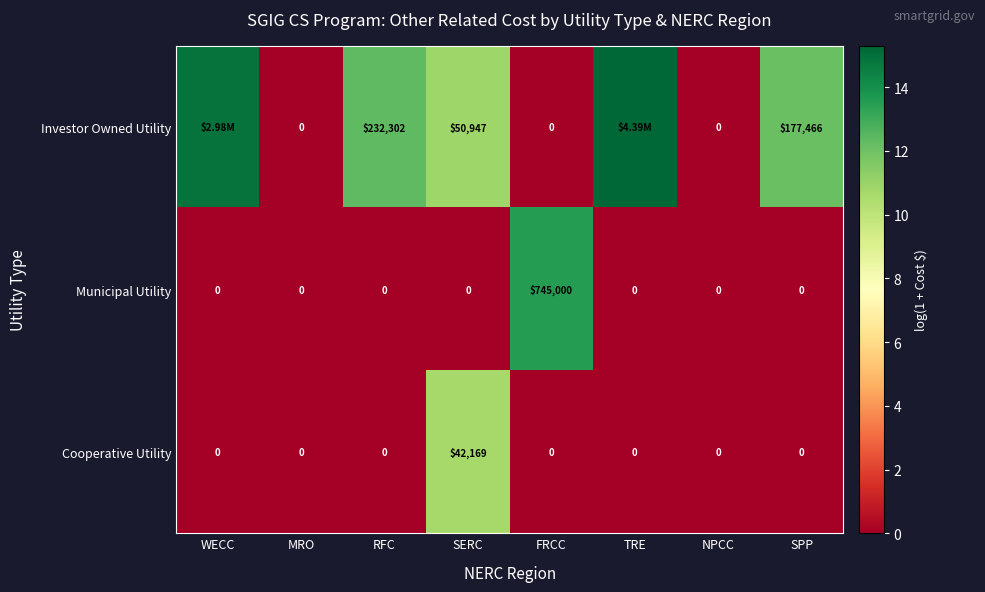

Between MRO and FRCC, which series saw the biggest shift?

Municipal Utility